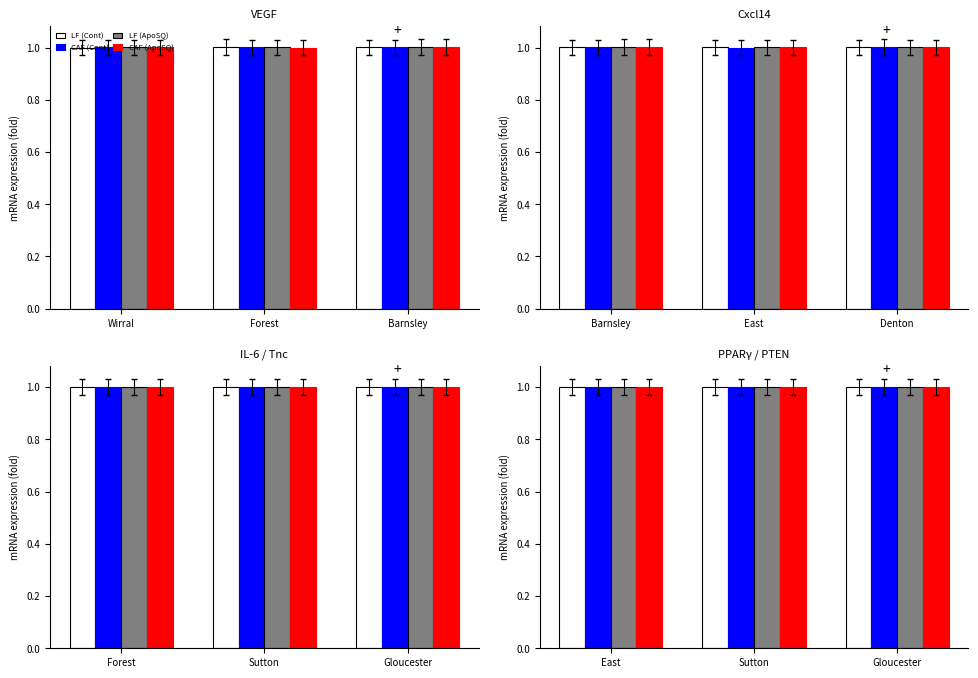

At which category is the sum across all series the highest?

Sutton